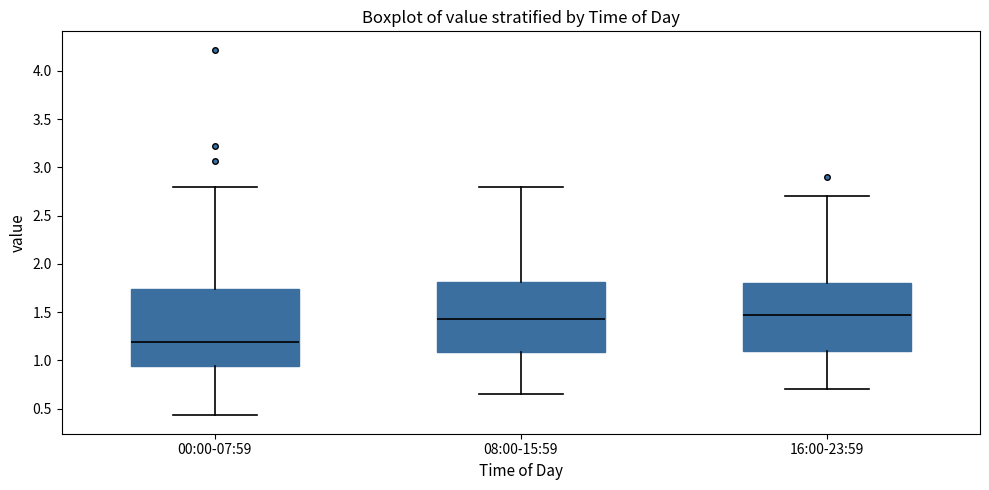

Which box has the highest median line?

16:00-23:59